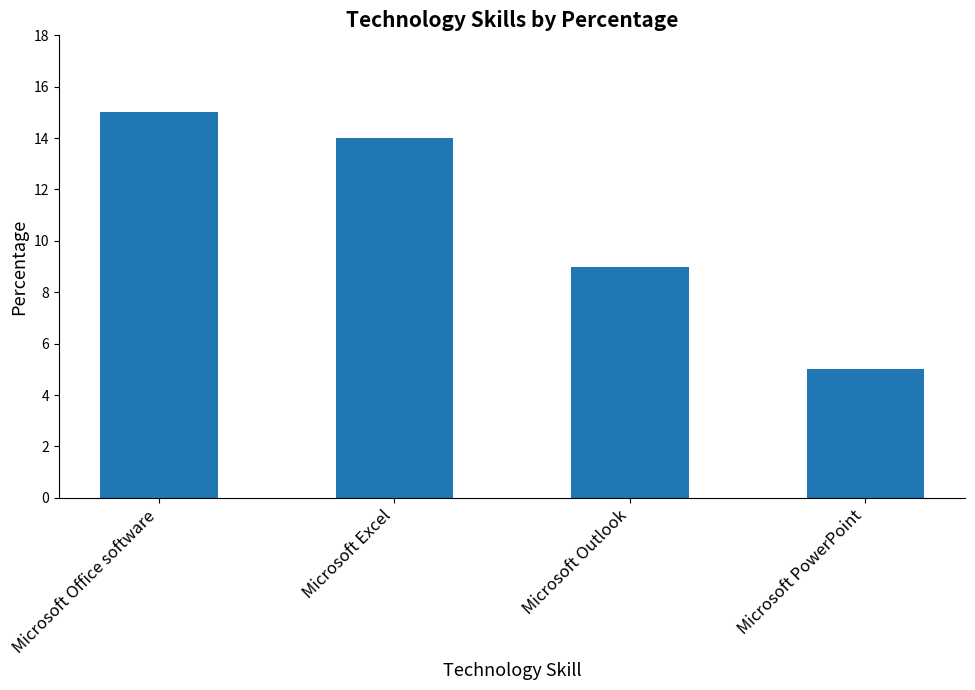

List the labels in order of value, largest first.

Microsoft Office software, Microsoft Excel, Microsoft Outlook, Microsoft PowerPoint